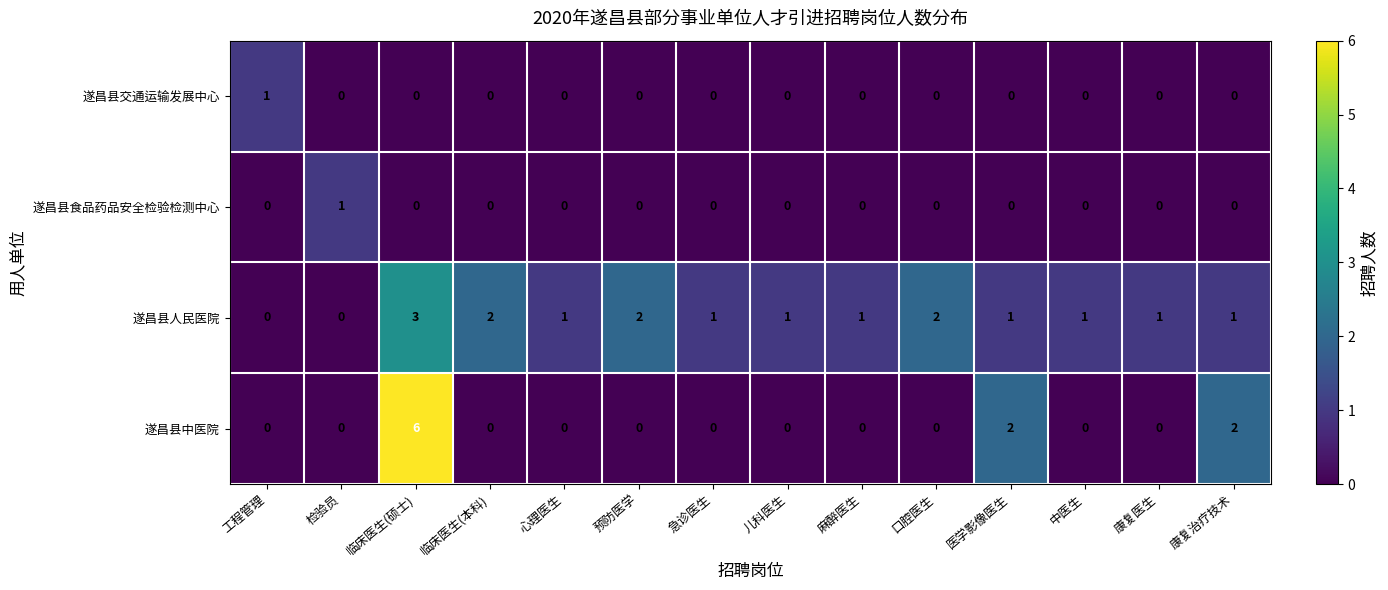

What is the difference between the maximum and minimum values in the 遂昌县中医院 series?

6